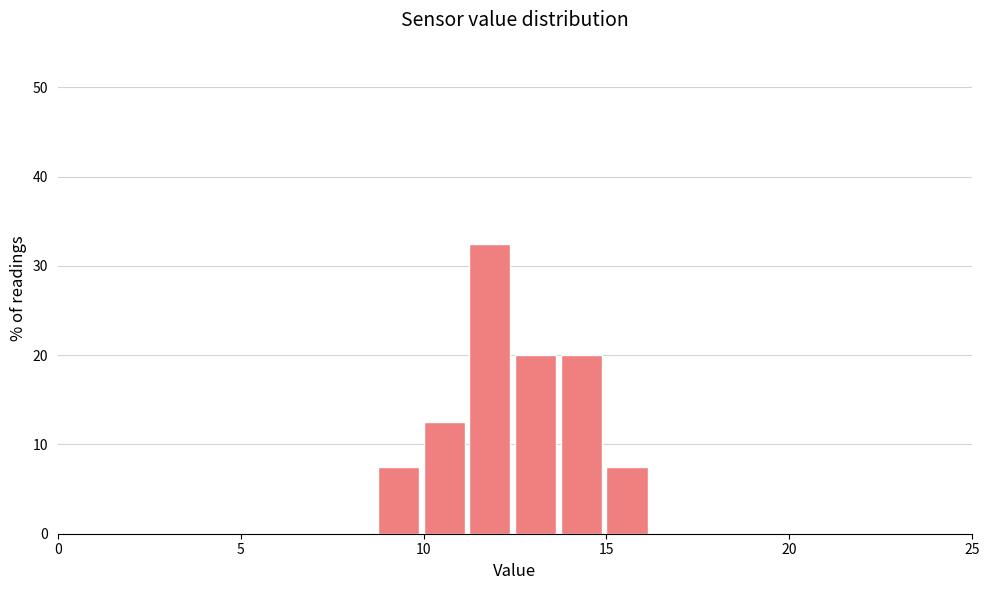

Around what value on the x-axis is the tallest bar? Give the approximate position of its centre, as read against the axis.

12.0